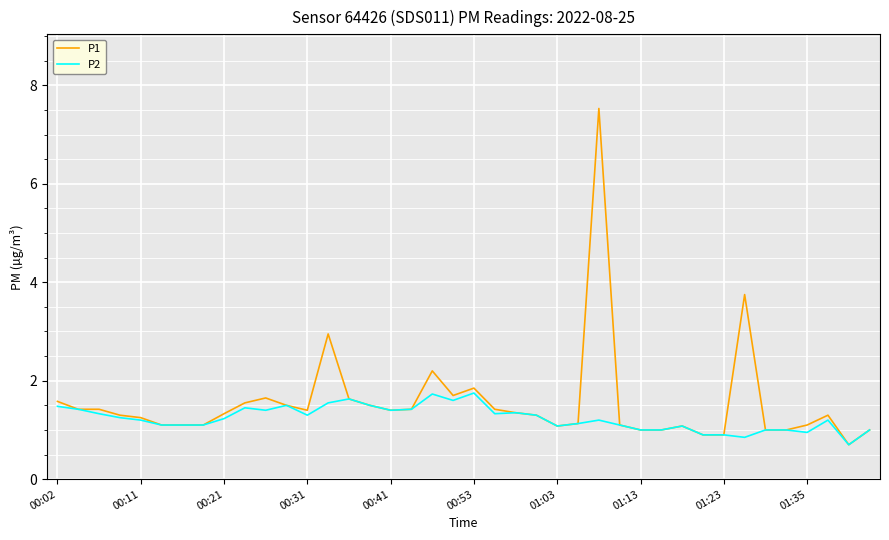

Which series has the widest spread of values?

P1